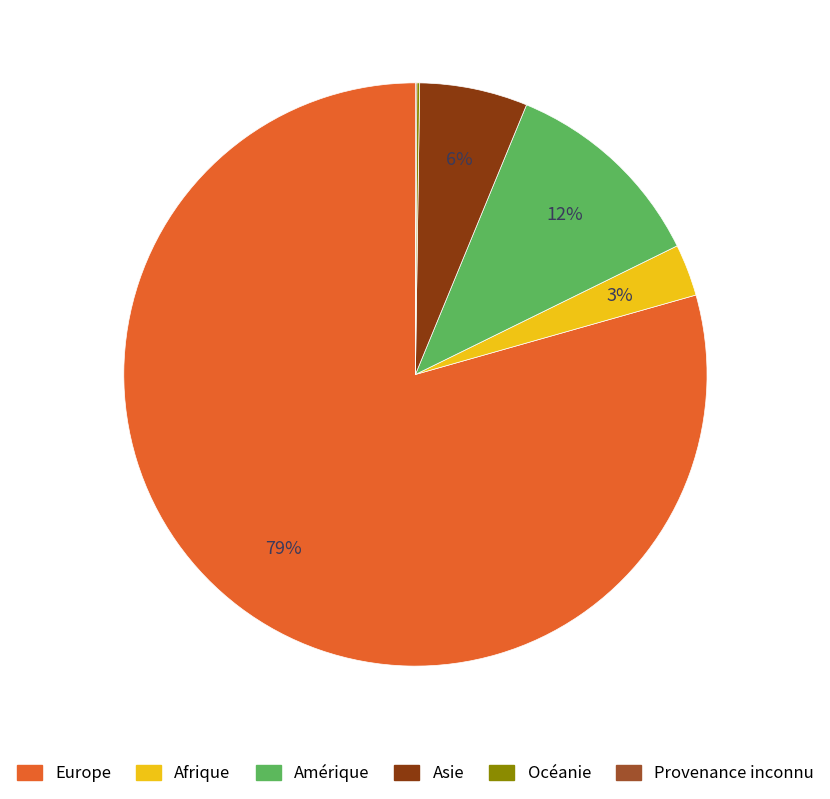

What percentage is the Europe slice, to the nearest percent?

79%